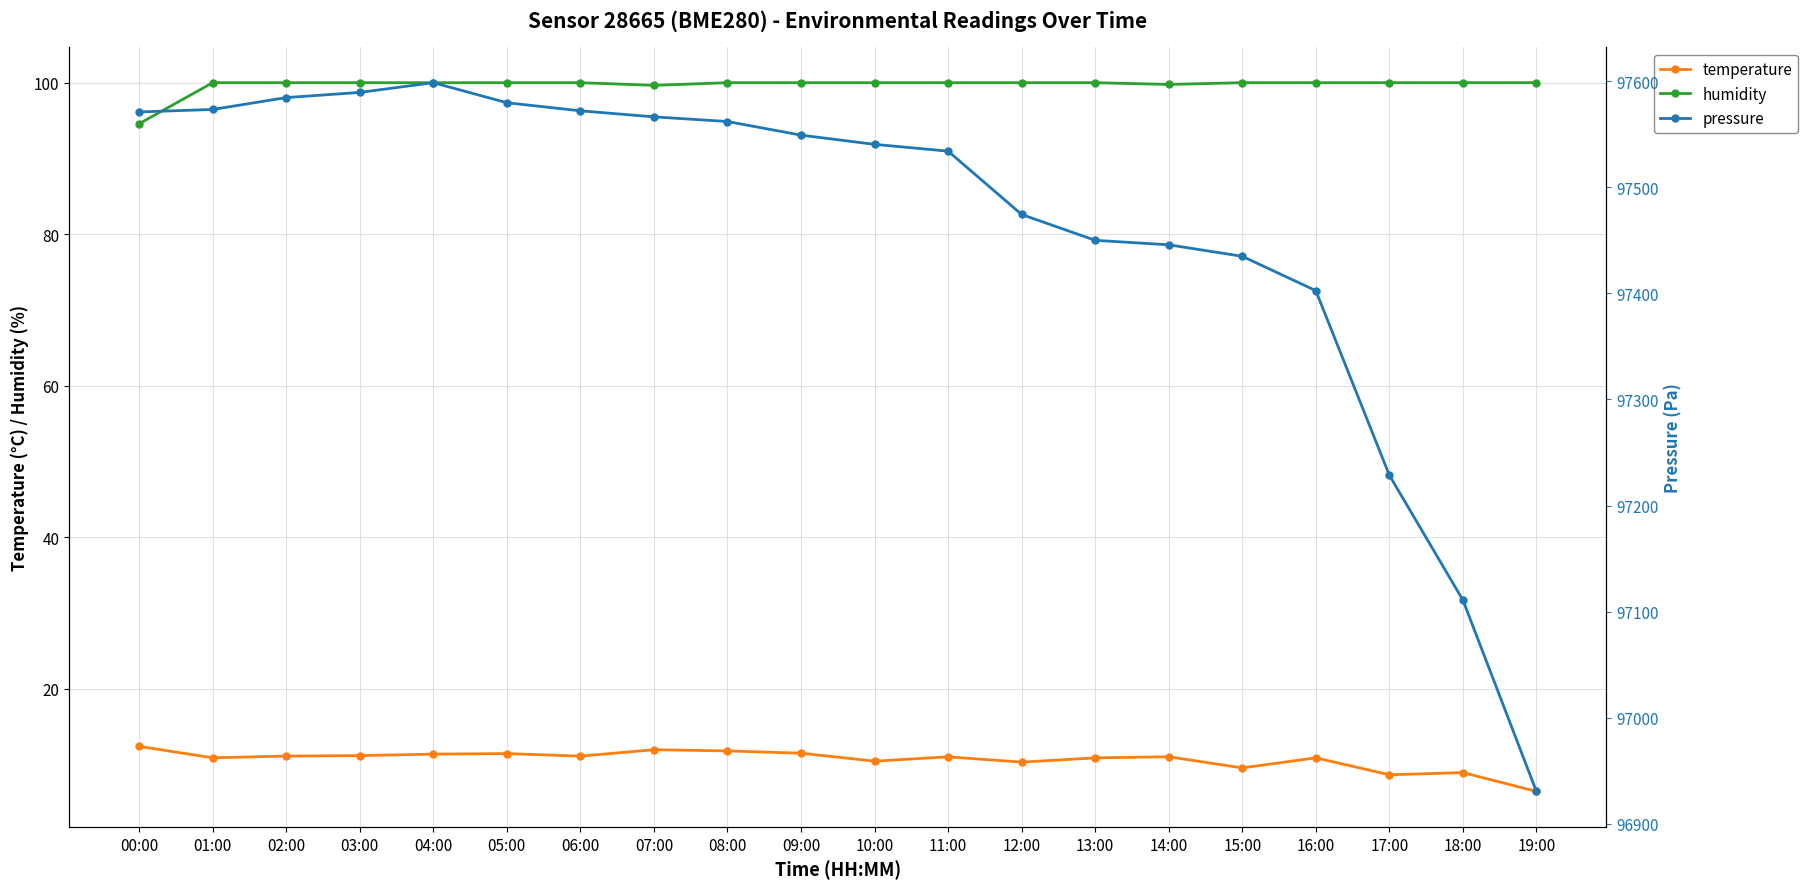

What is the difference between the maximum and minimum values in the humidity series?

5.4